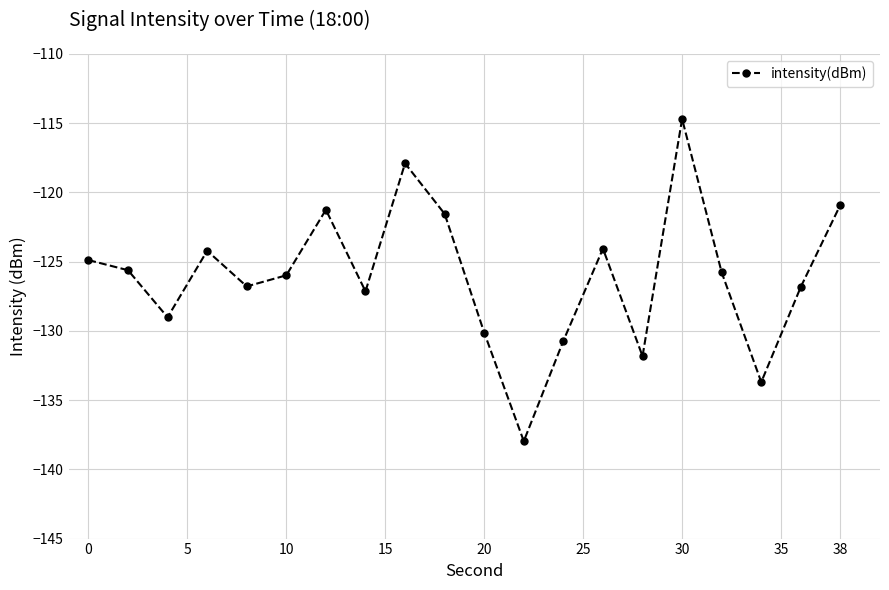

Is this an area chart (filled region under the line)?

No